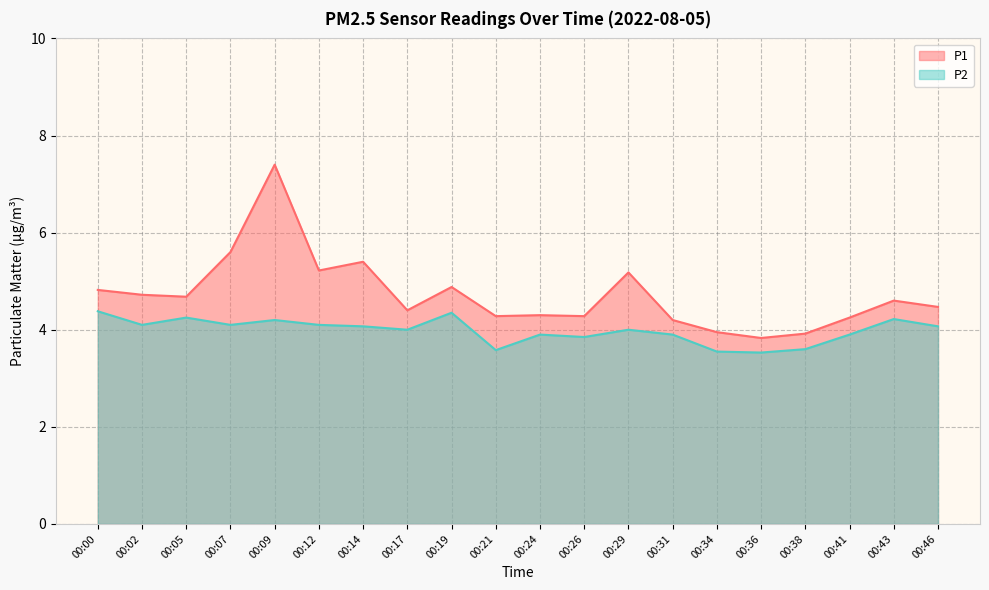

How many lines are shown in the chart?

2